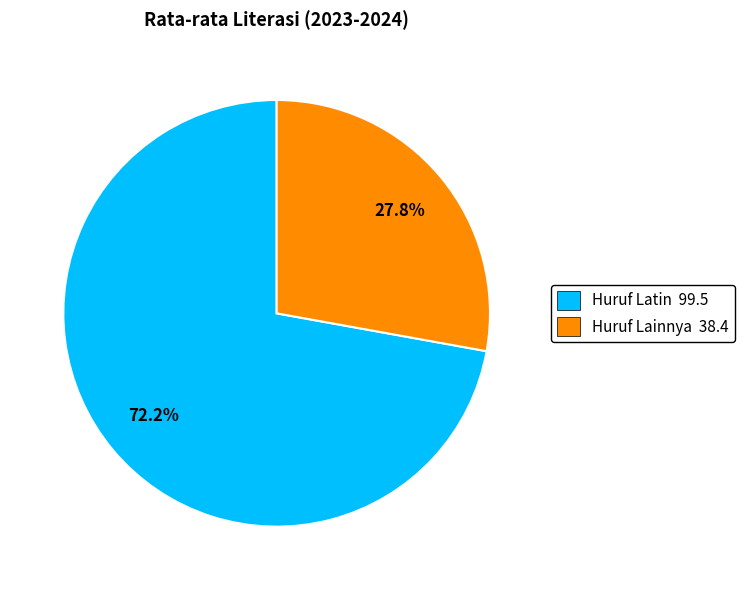

To the nearest percent, what is the difference between the largest and smallest slice percentages?

44%